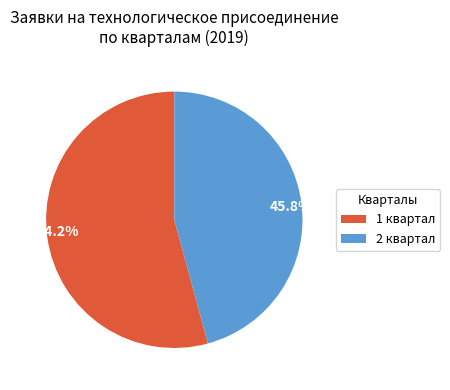

Which category has the biggest portion of the pie?

54.2%